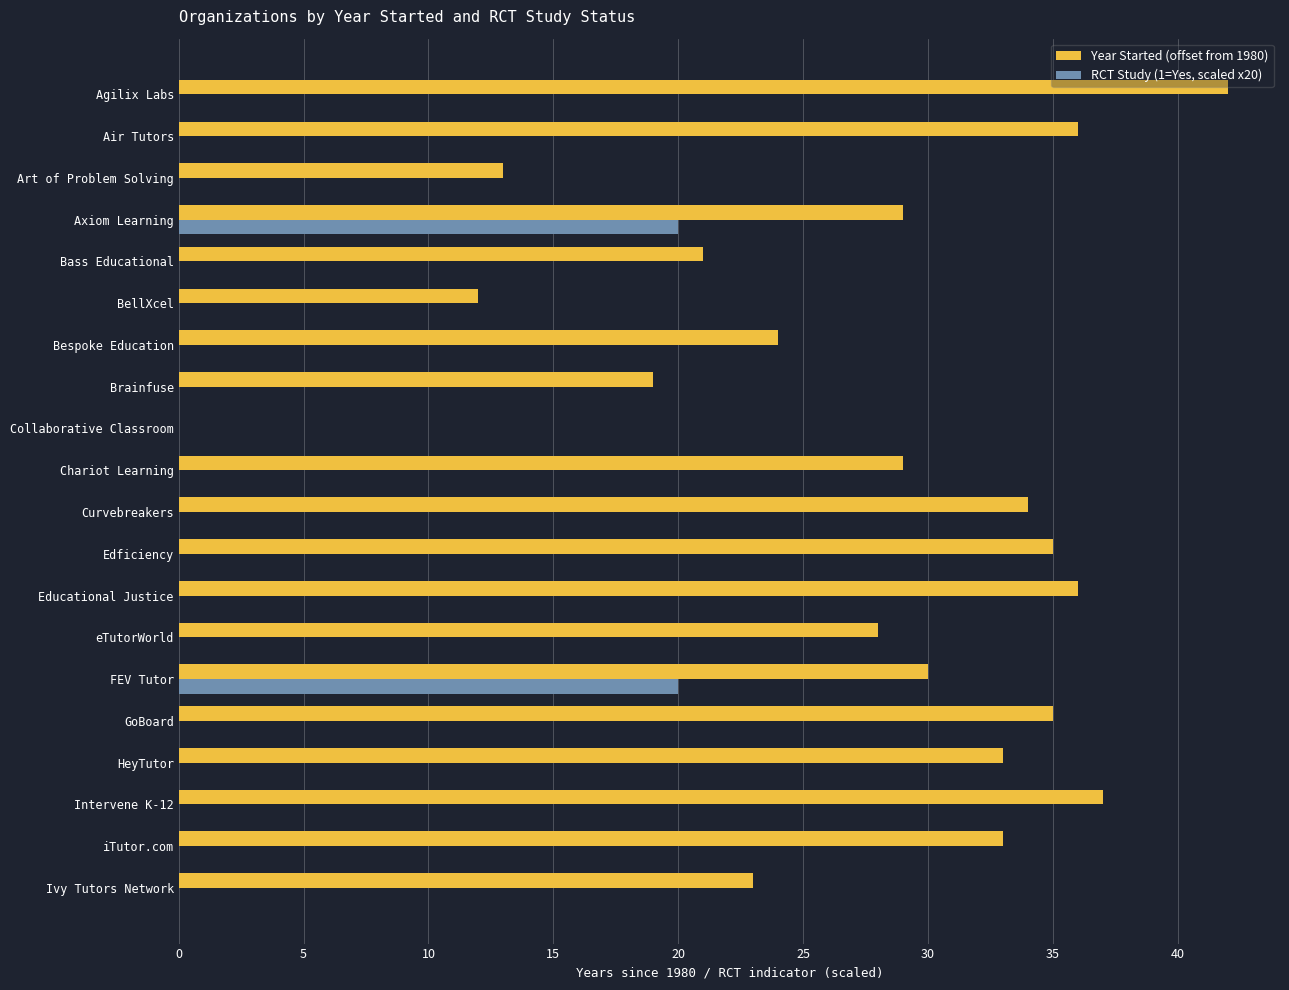

How many series are shown in this chart?

2